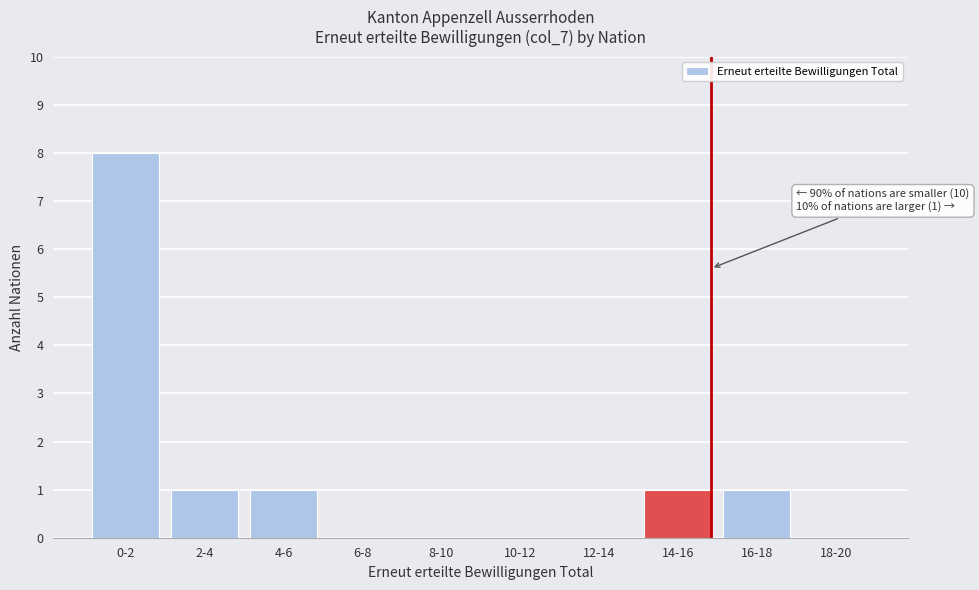

Reading right to left, transcribe all the data shown in this chart.

18-20=0	16-18=1	14-16=1	12-14=0	10-12=0	8-10=0	6-8=0	4-6=1	2-4=1	0-2=8